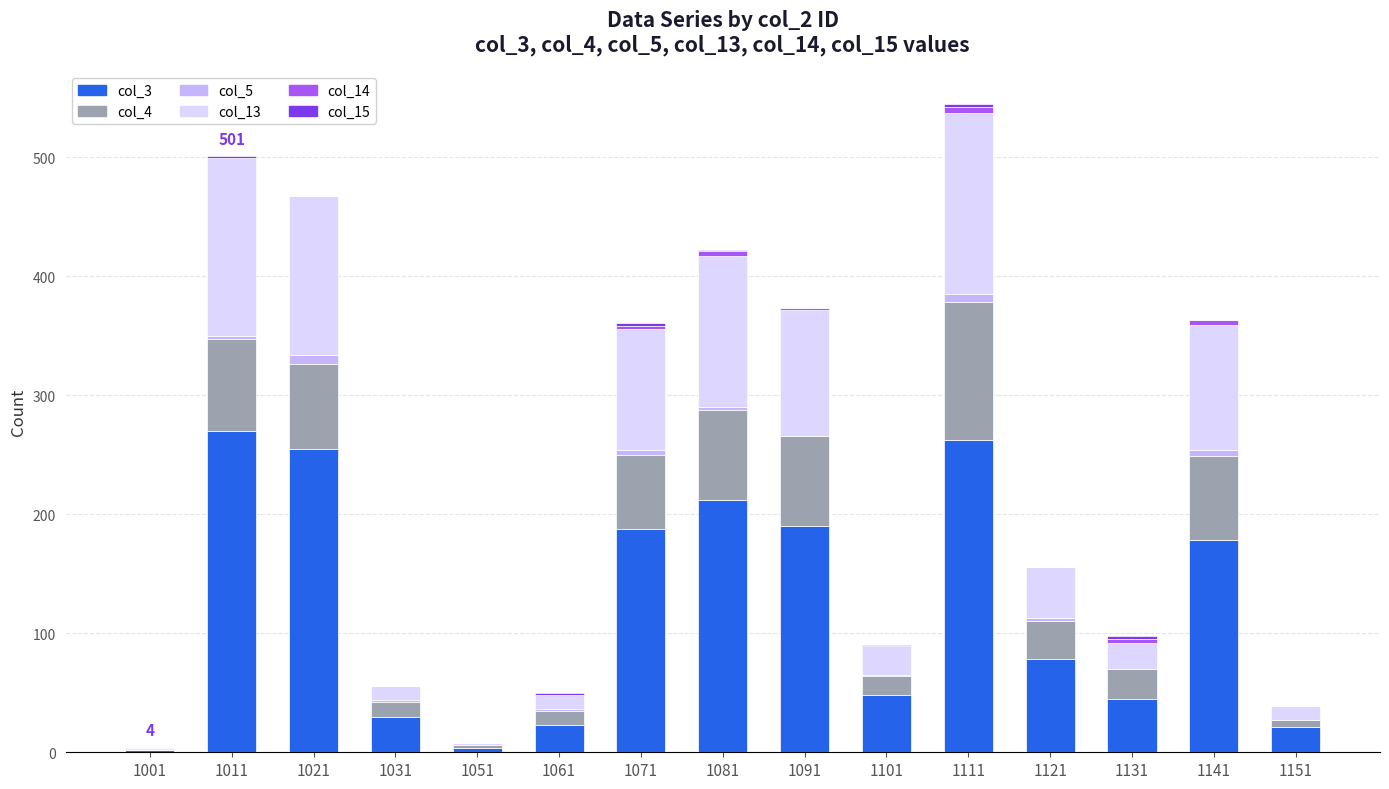

Is it true that col_3 equals 2 at 1001?

True